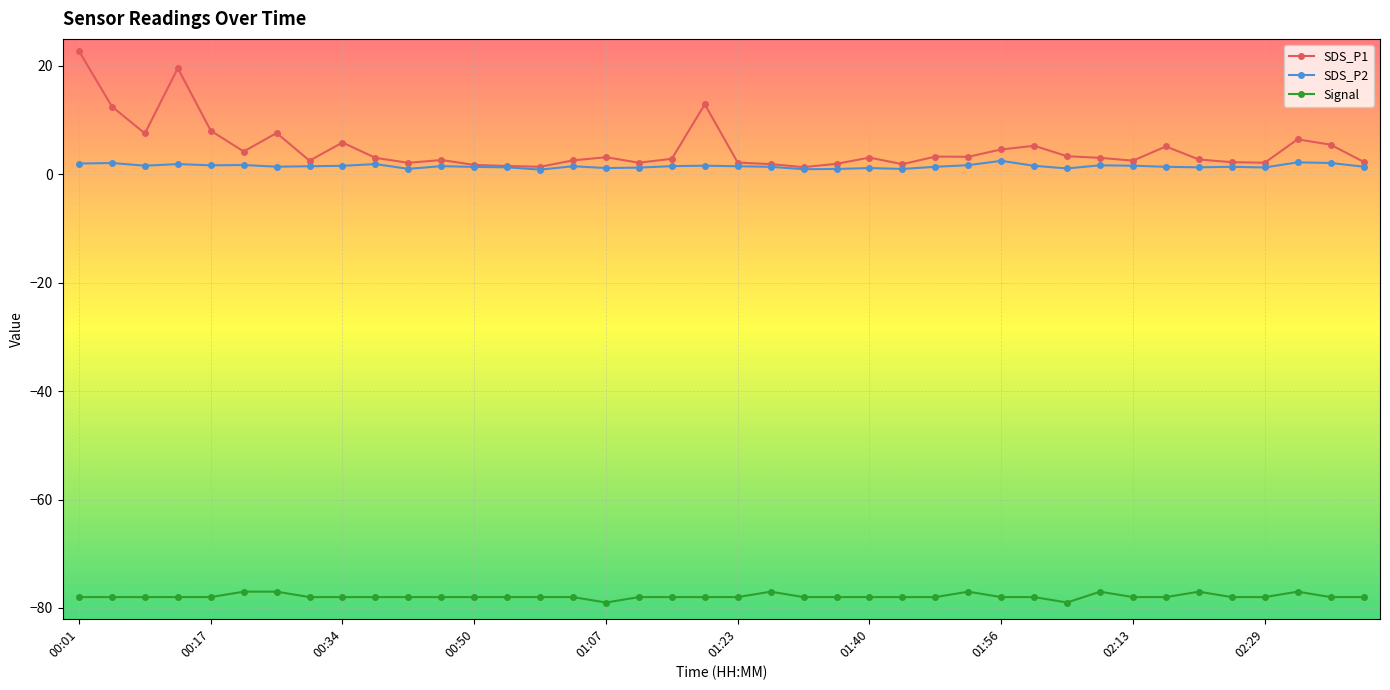

Rank the series by their maximum value, from highest to lowest.

SDS_P1, SDS_P2, Signal